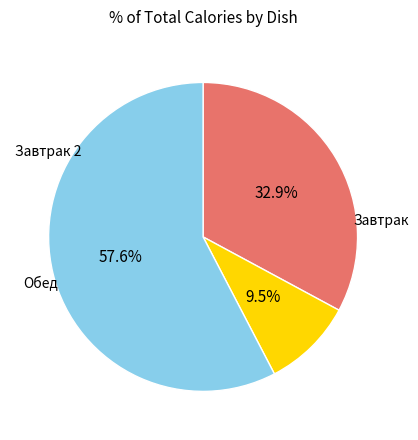

Is there a majority slice in this chart?

Yes